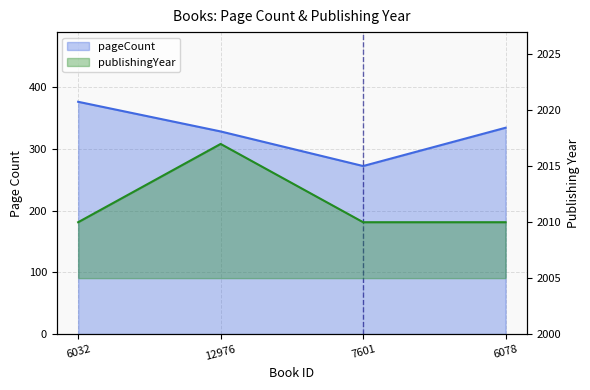

What is the label of the 4th point from the left?

6078